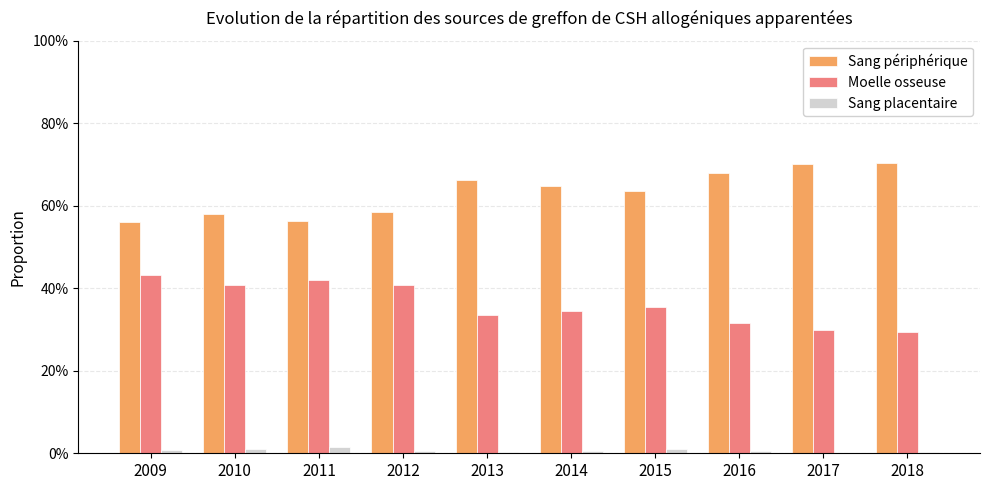

Reading right to left, extract all data points from this chart.

Sang périphérique: 2018=0.7	2017=0.7	2016=0.7	2015=0.6	2014=0.6	2013=0.7	2012=0.6	2011=0.6	2010=0.6	2009=0.6
Moelle osseuse: 2018=0.3	2017=0.3	2016=0.3	2015=0.4	2014=0.3	2013=0.3	2012=0.4	2011=0.4	2010=0.4	2009=0.4
Sang placentaire: 2018=0.0	2017=0.0	2016=0.0	2015=0.0	2014=0.0	2013=0.0	2012=0.0	2011=0.0	2010=0.0	2009=0.0